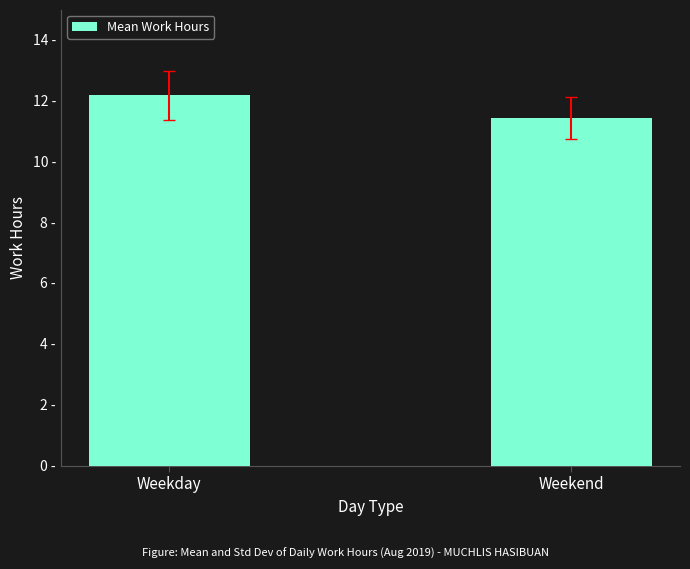

Which has a higher value, Weekday or Weekend?

Weekday